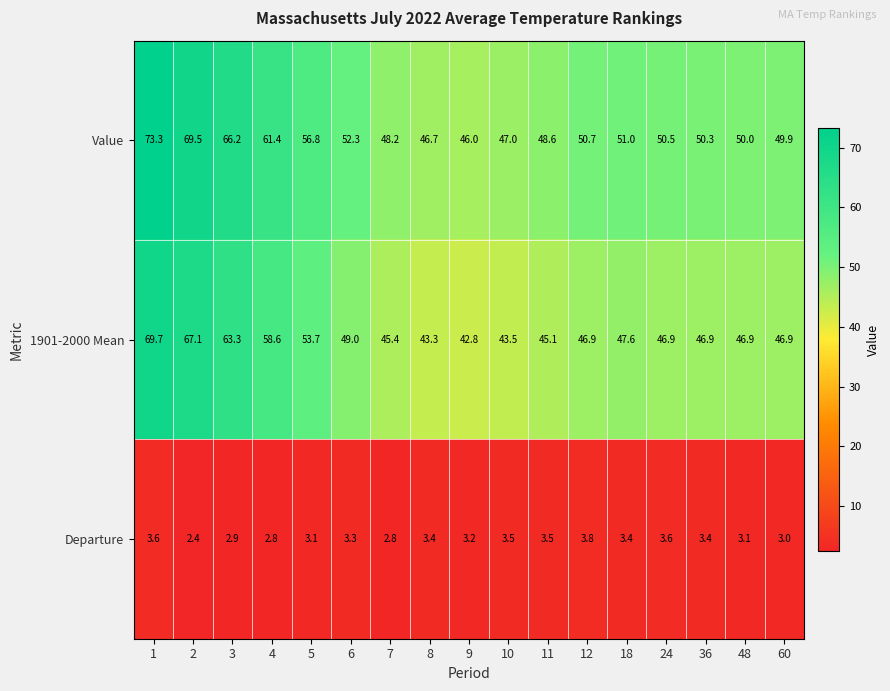

What is the spread (max minus min) of values at 18?

47.6